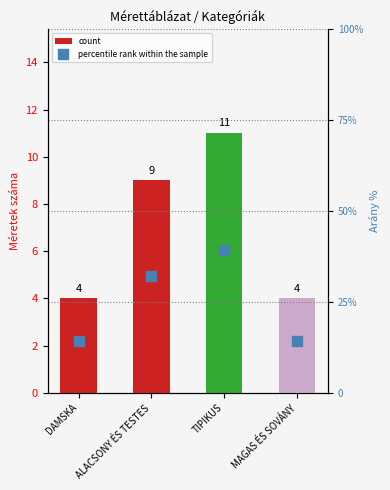

What is the total value across all series at DAMSKA?

18.3